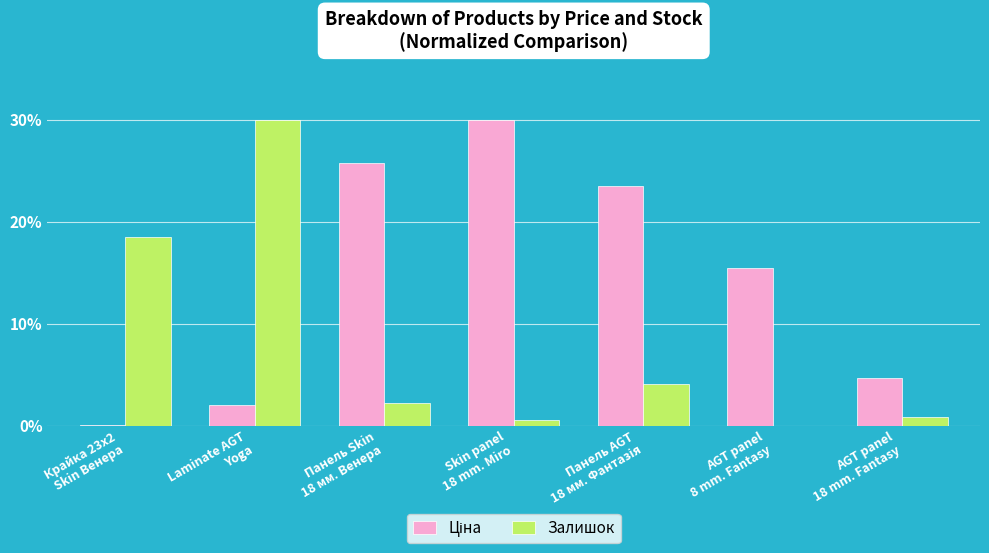

What is the maximum value shown in the chart?

30.0